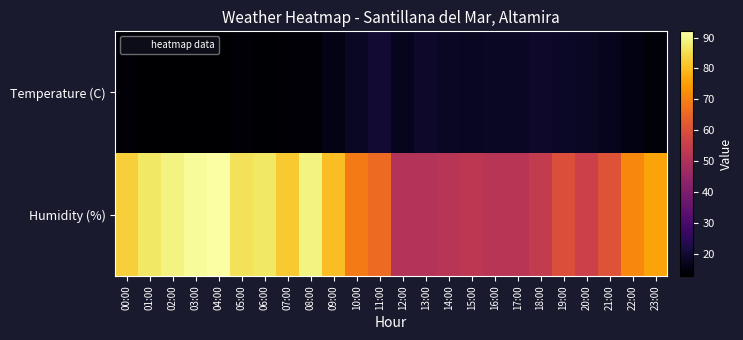

What is the greatest value displayed?

92.0